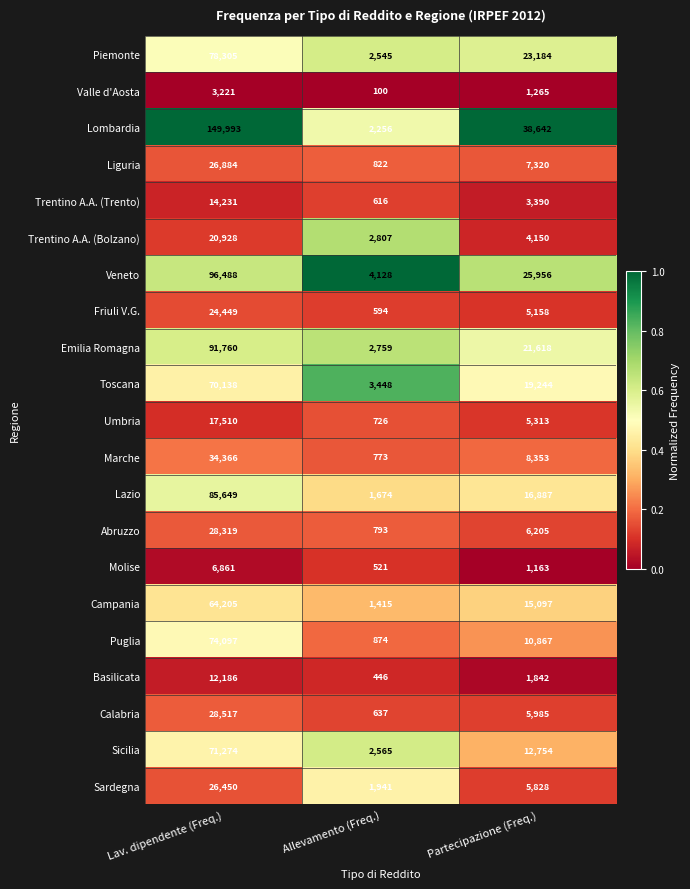

At which category does the chart reach its peak across all series?

Lav. dipendente (Freq.)